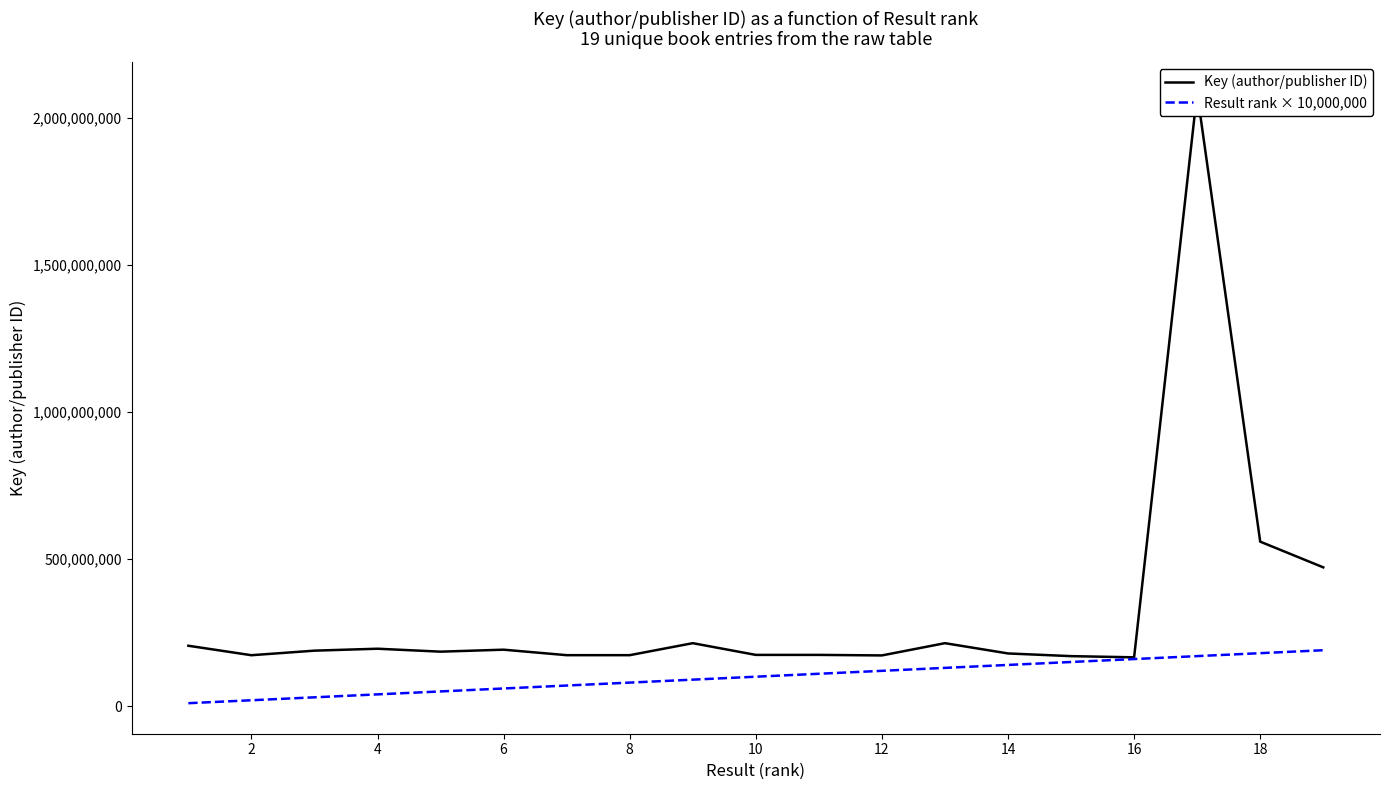

What is the sum of all Key (author/publisher ID) values?

6063640890